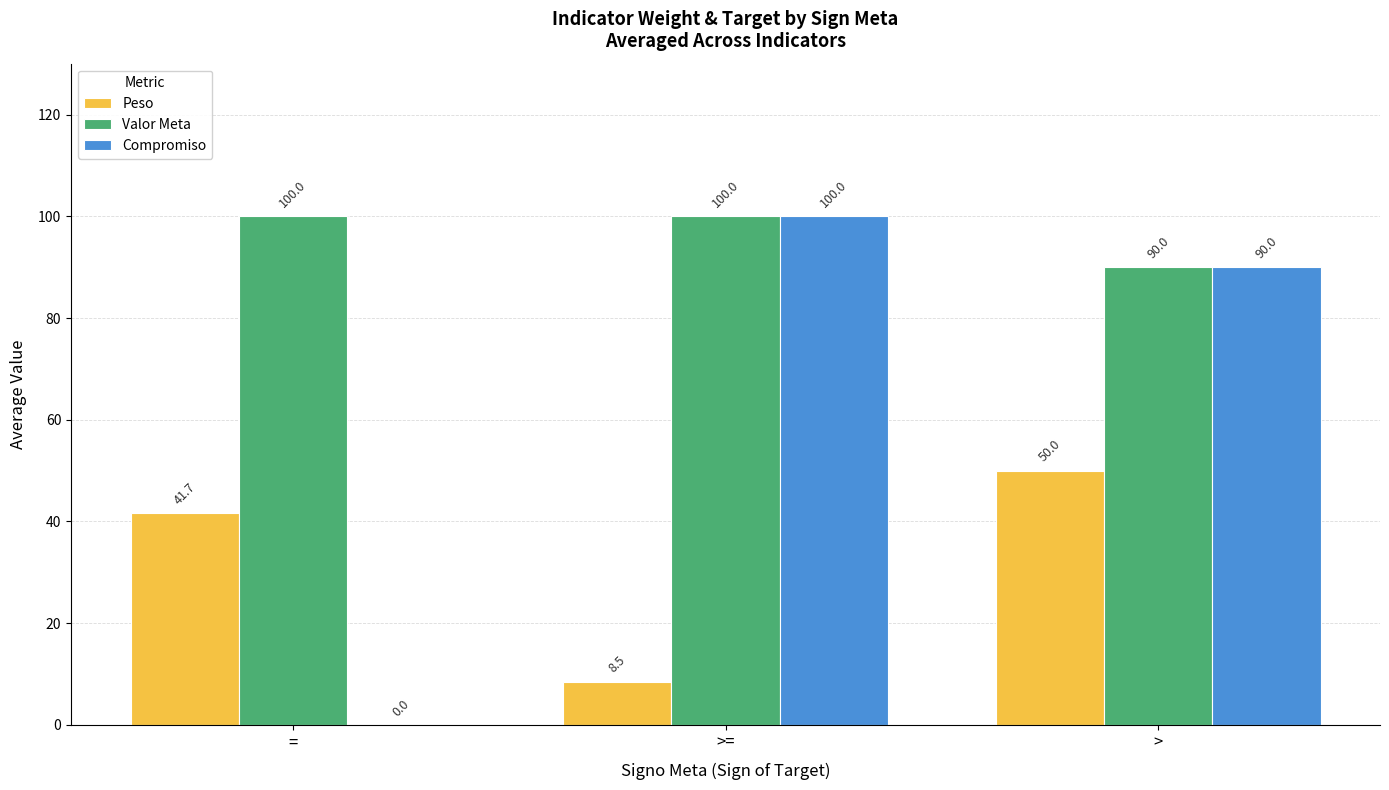

The value of Valor Meta at > is 90.0. True or false?

True